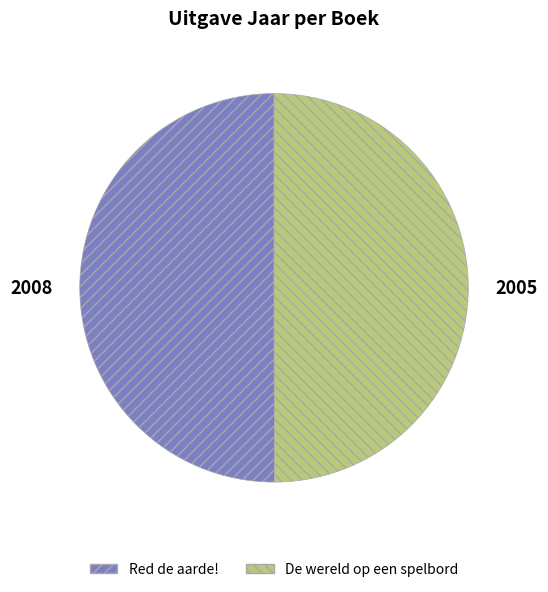

What is the ratio of the value at Red de aarde! to the value at De wereld op een spelbord?

1.0